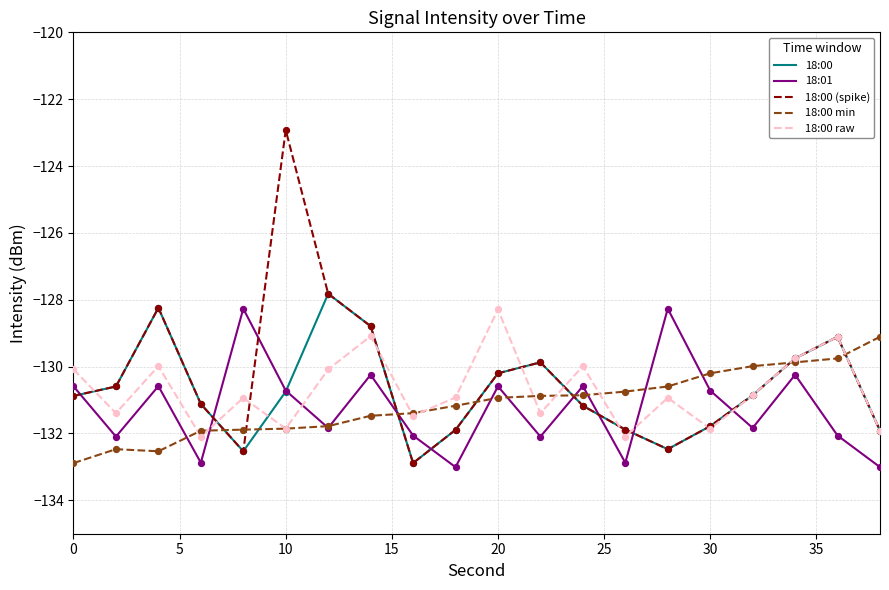

Which series has the widest spread of values?

18:00 (spike)